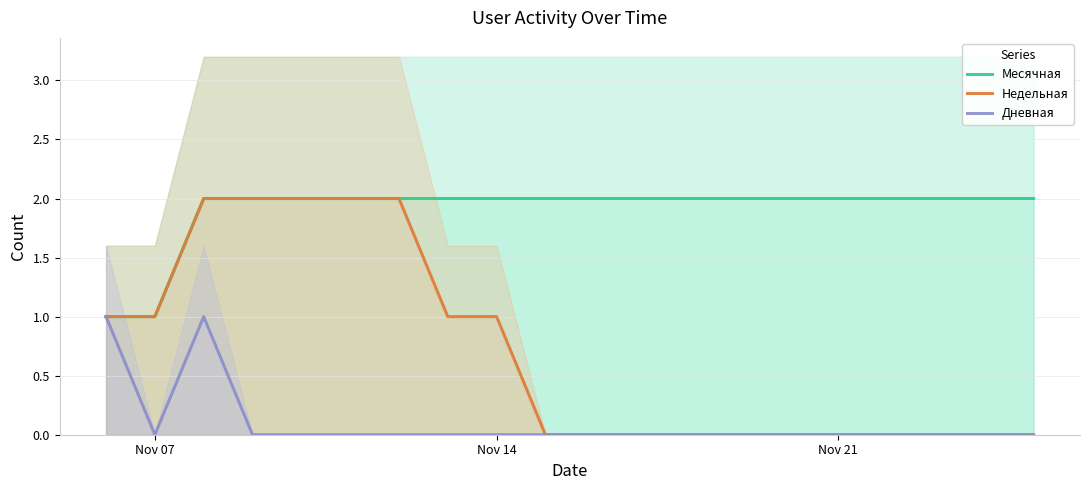

How many positive values does the Недельная series have?

9